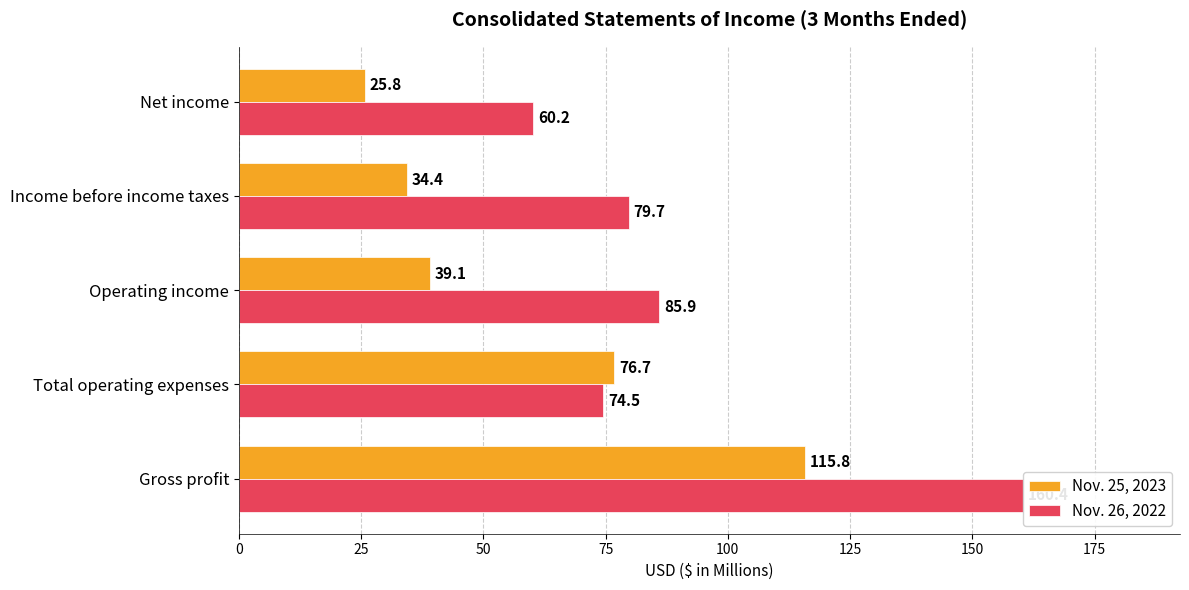

Which series has the largest total across all categories?

Nov. 26, 2022